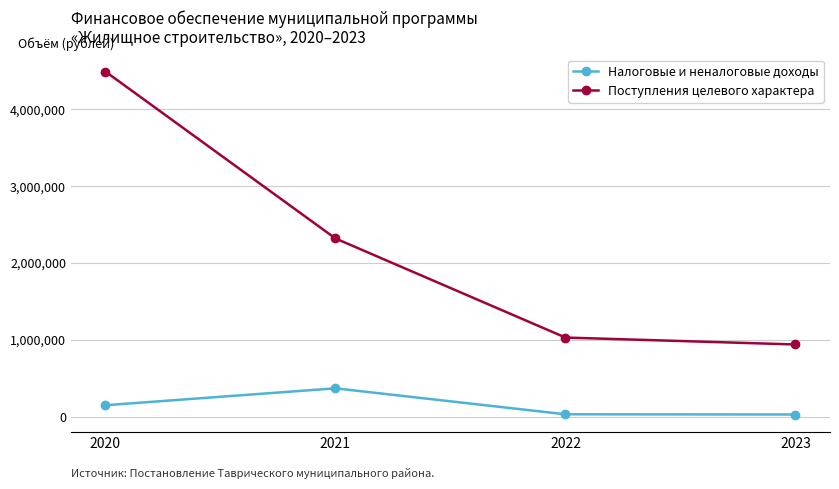

At which category does the chart reach its peak across all series?

2020